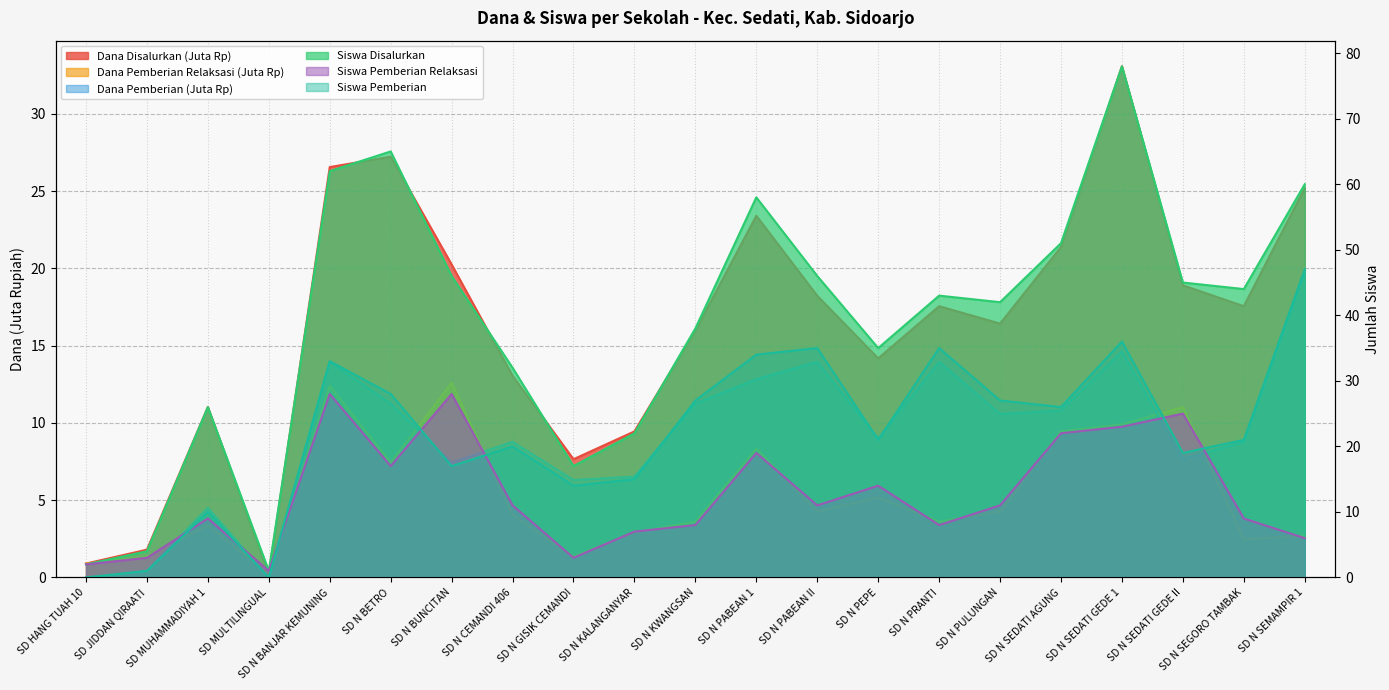

Is the value of Siswa Pemberian Relaksasi at SD N PABEAN 1 greater than the value of Siswa Disalurkan at SD N SEDATI GEDE 1?

No